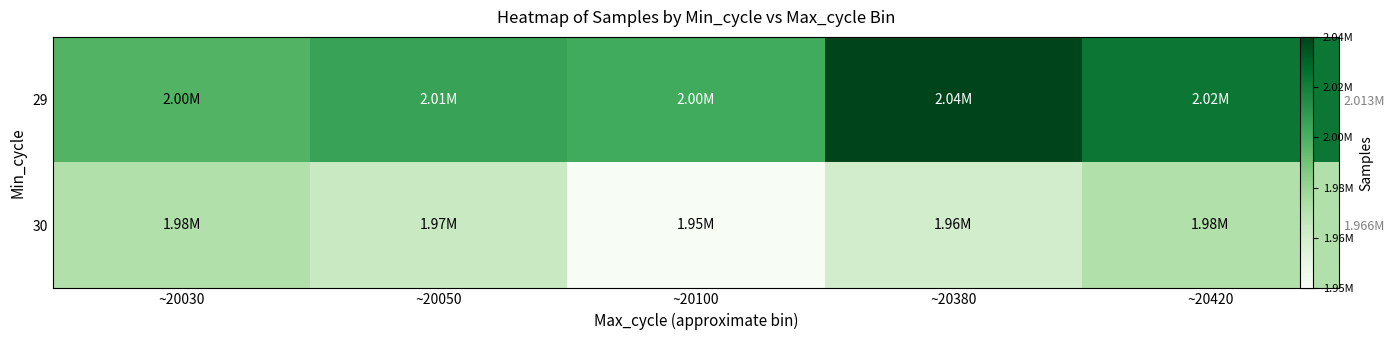

What is the sum of all 30 values?

9830191